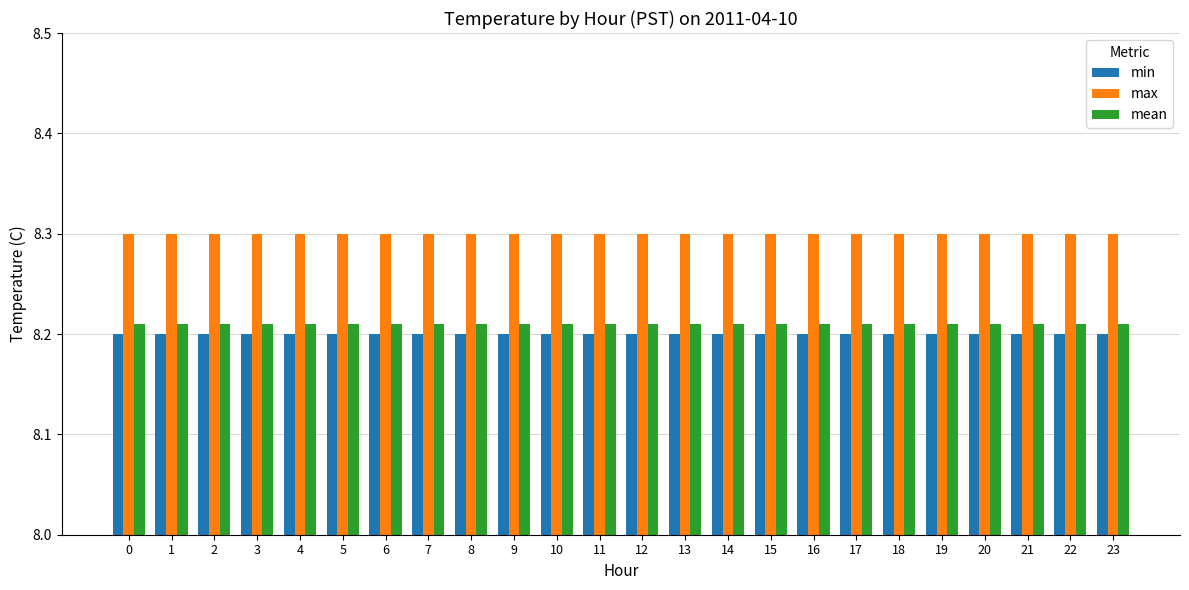

How many bars are there in total?

72